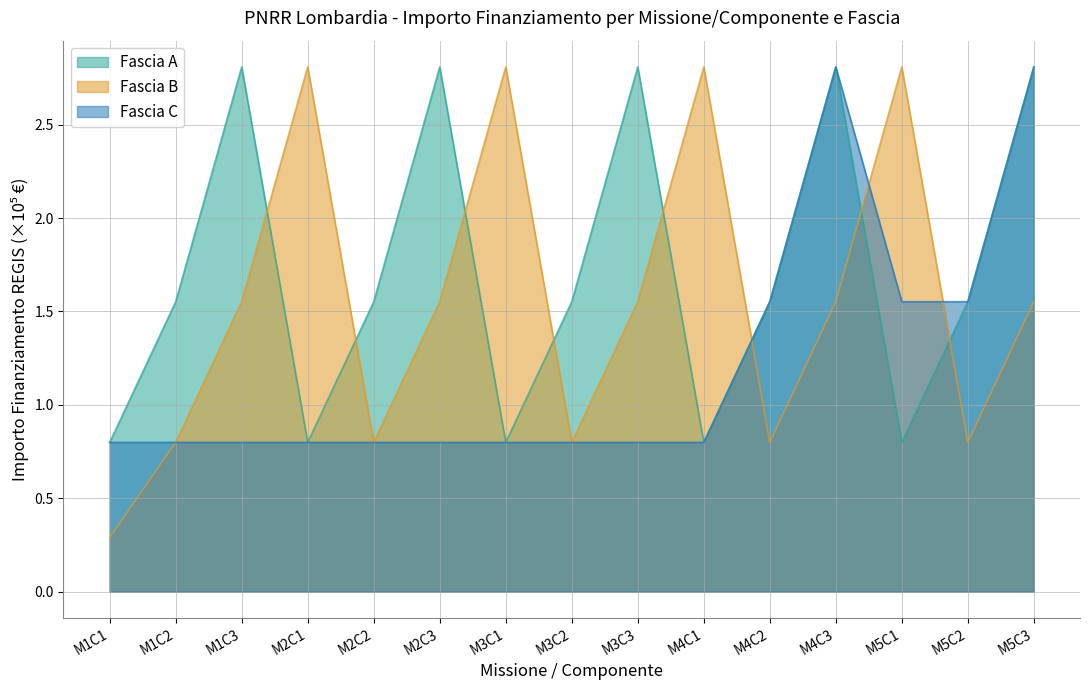

Between M3C2 and M5C1, which series saw the biggest shift?

Fascia B